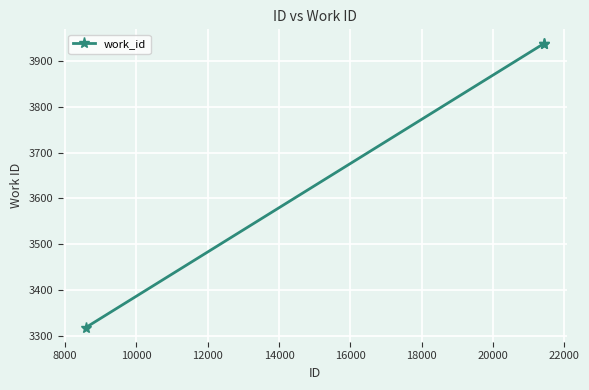

What is the sum of all values?

11194